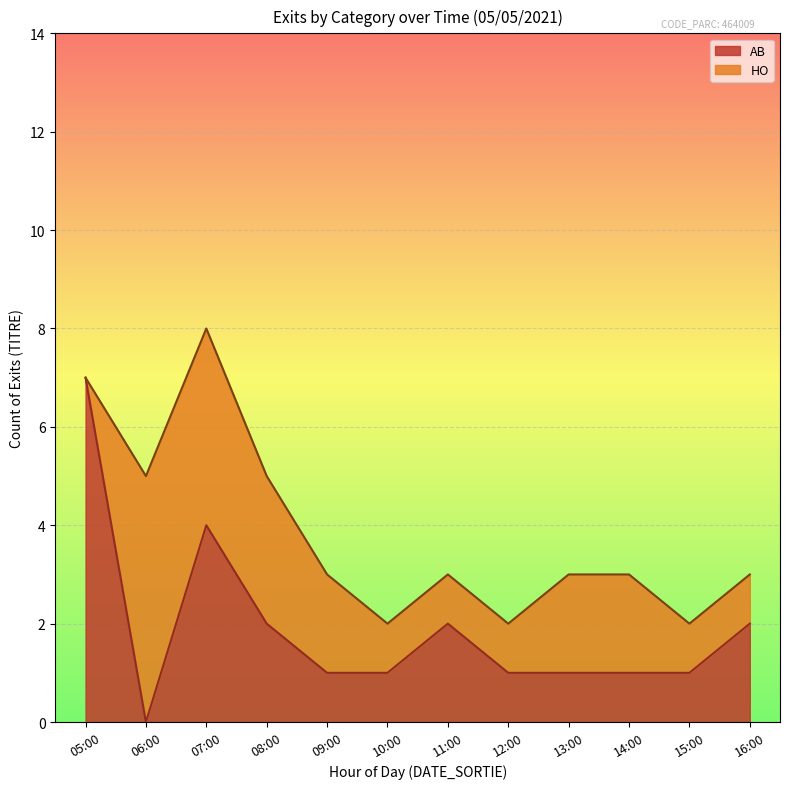

List the labels in order of value, smallest first.

06:00, 09:00, 10:00, 12:00, 13:00, 14:00, 15:00, 08:00, 11:00, 16:00, 07:00, 05:00